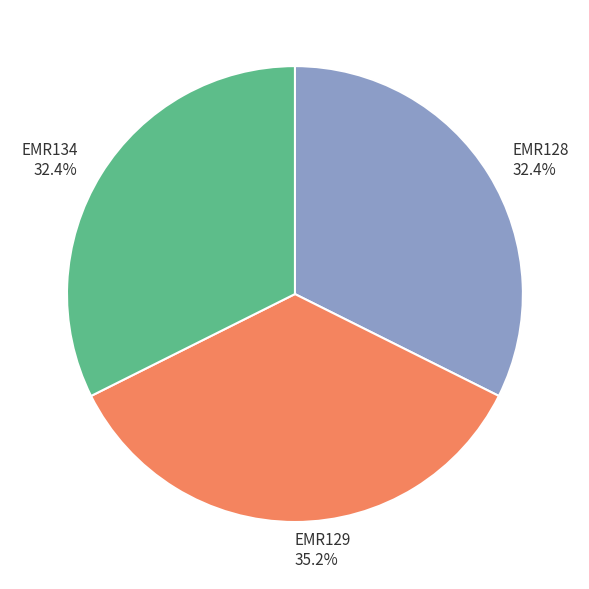

To the nearest percent, what is the combined percentage of EMR128 and EMR129?

68%